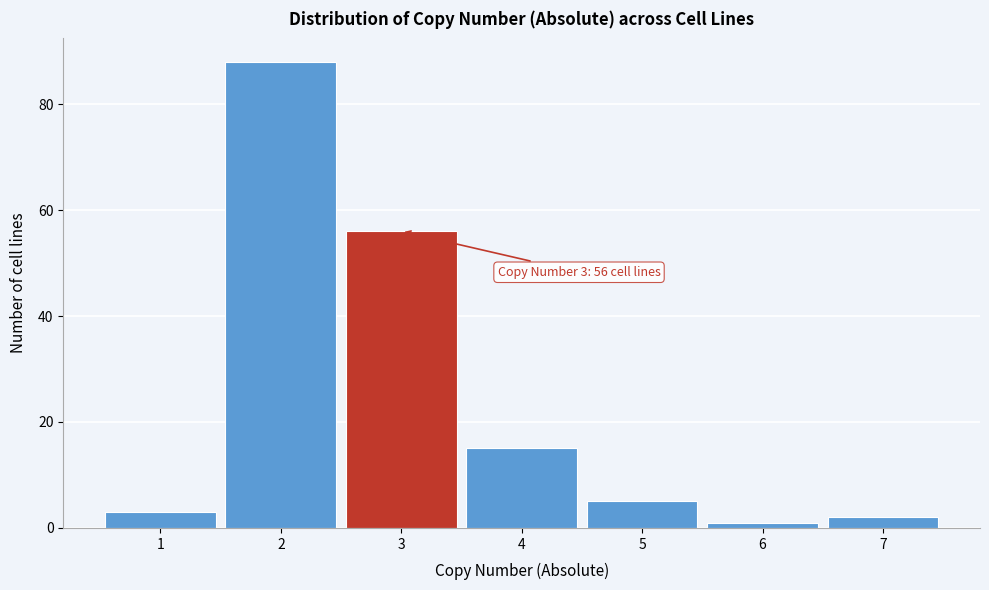

Over which range of the x-axis is the bar tallest?

1.5 to 2.5